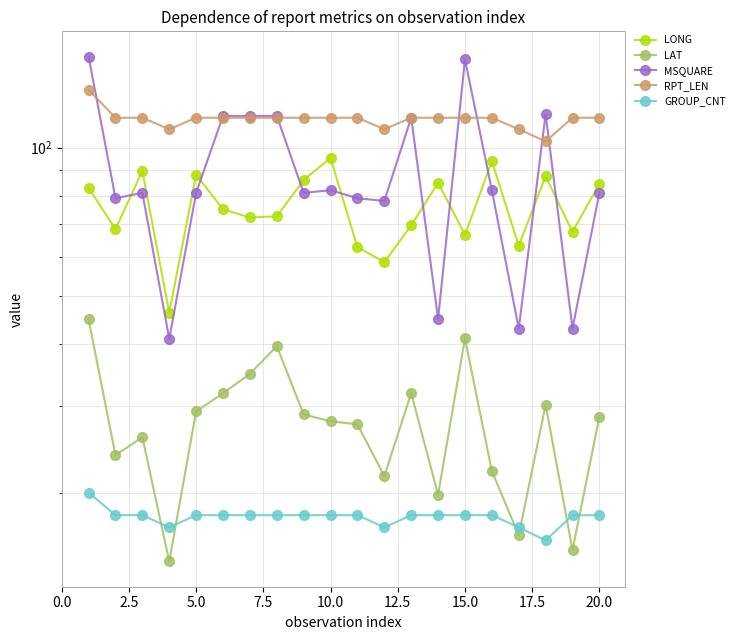

What is the difference between the highest and lowest values at 5.0?

97.0